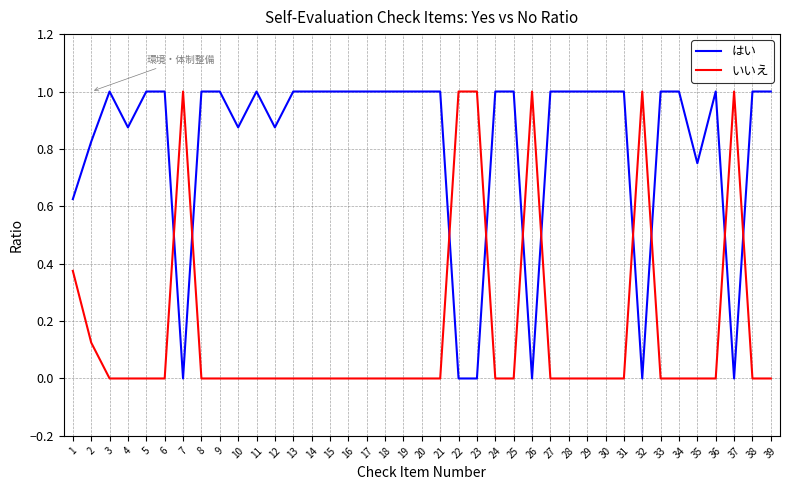

What is the difference between the highest and lowest values at 22?

1.0